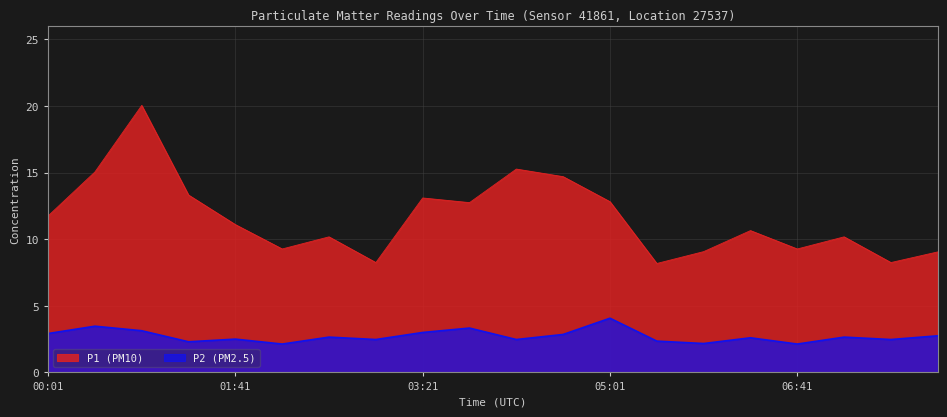

What is the maximum value for P1?

20.1